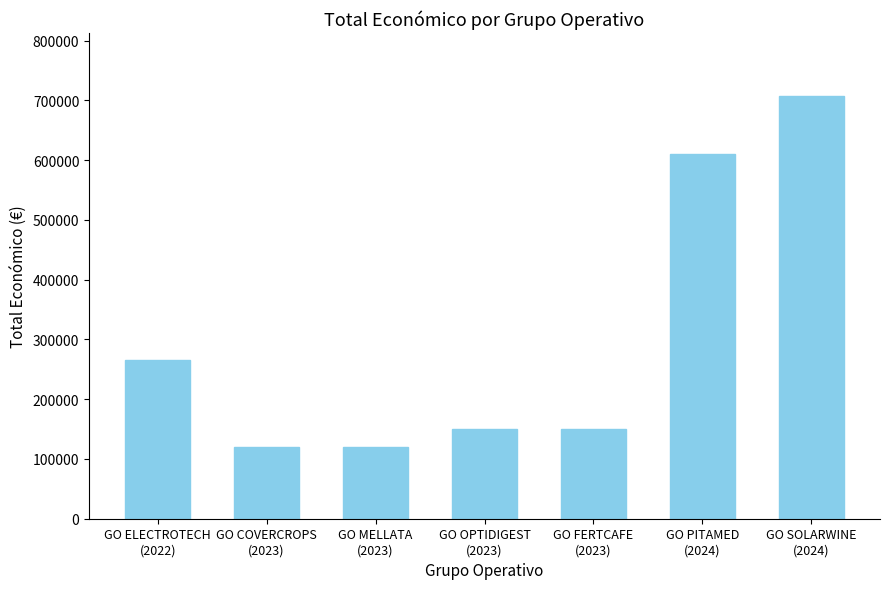

What position from the right is GO FERTCAFE
(2023)?

3